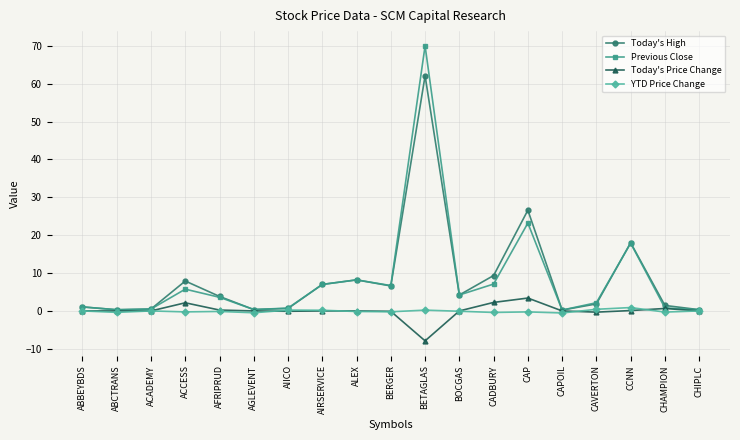

Which series has the widest spread of values?

Previous Close